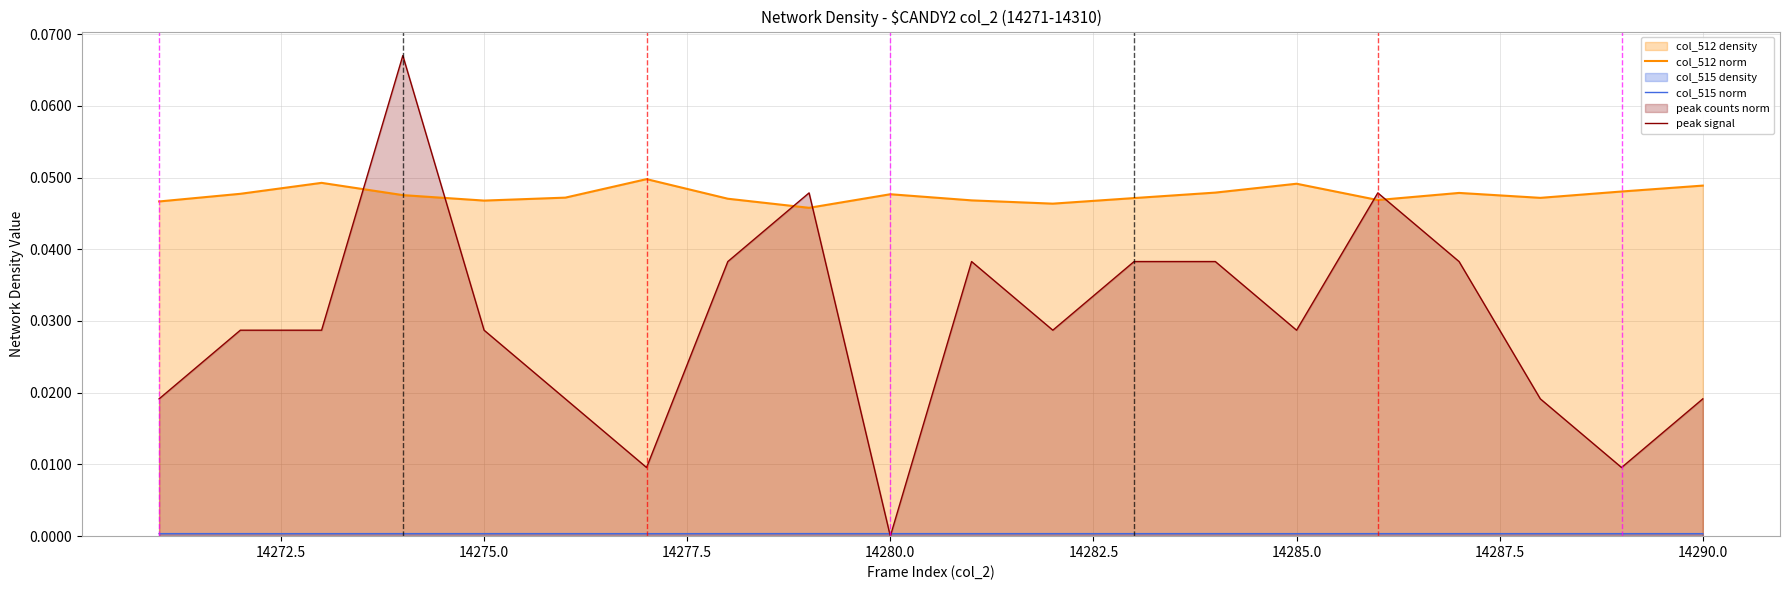

Which series has the largest range (max minus min)?

peak signal